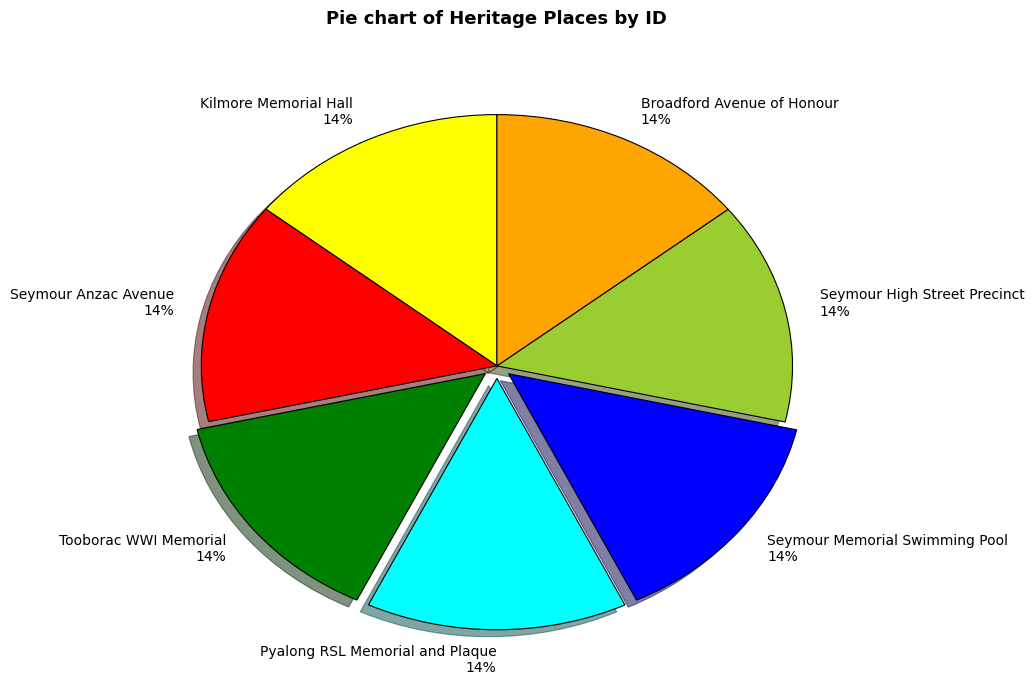

Does Tooborac WWI Memorial represent more than half of the total?

No